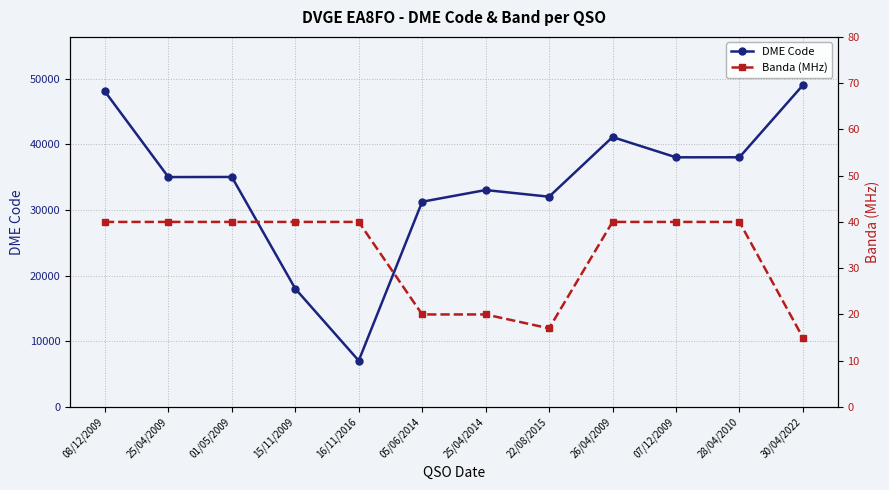

What is the lowest value of the Banda (MHz) series?

15